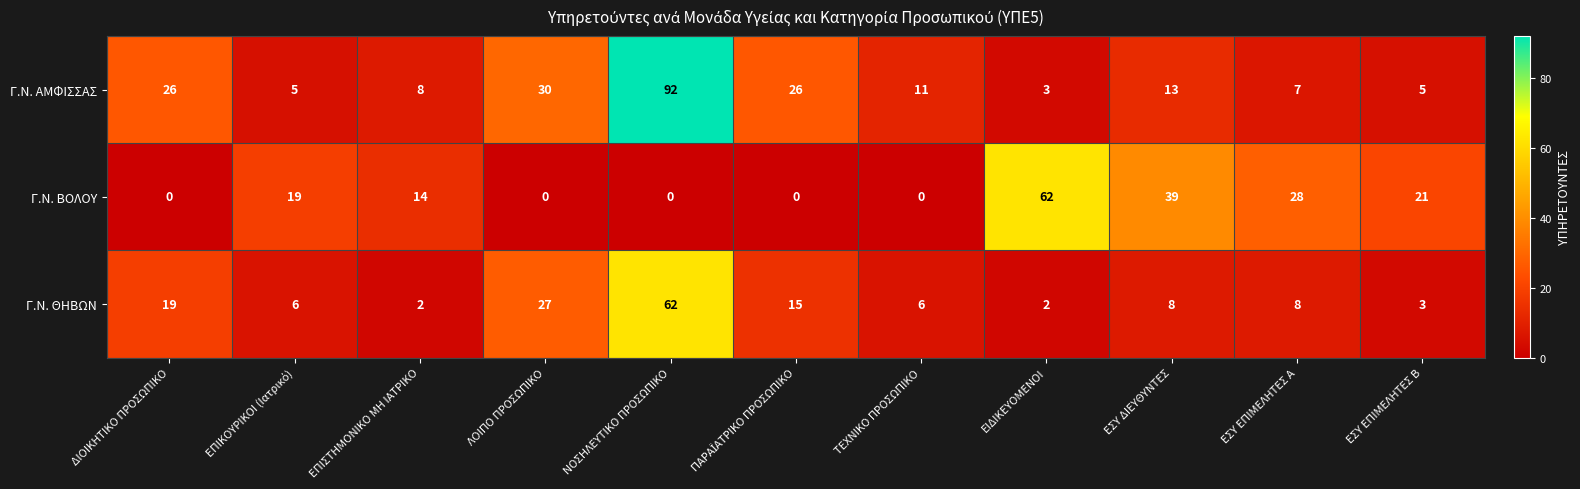

At which category is the sum across all series the highest?

ΝΟΣΗΛΕΥΤΙΚΟ ΠΡΟΣΩΠΙΚΟ